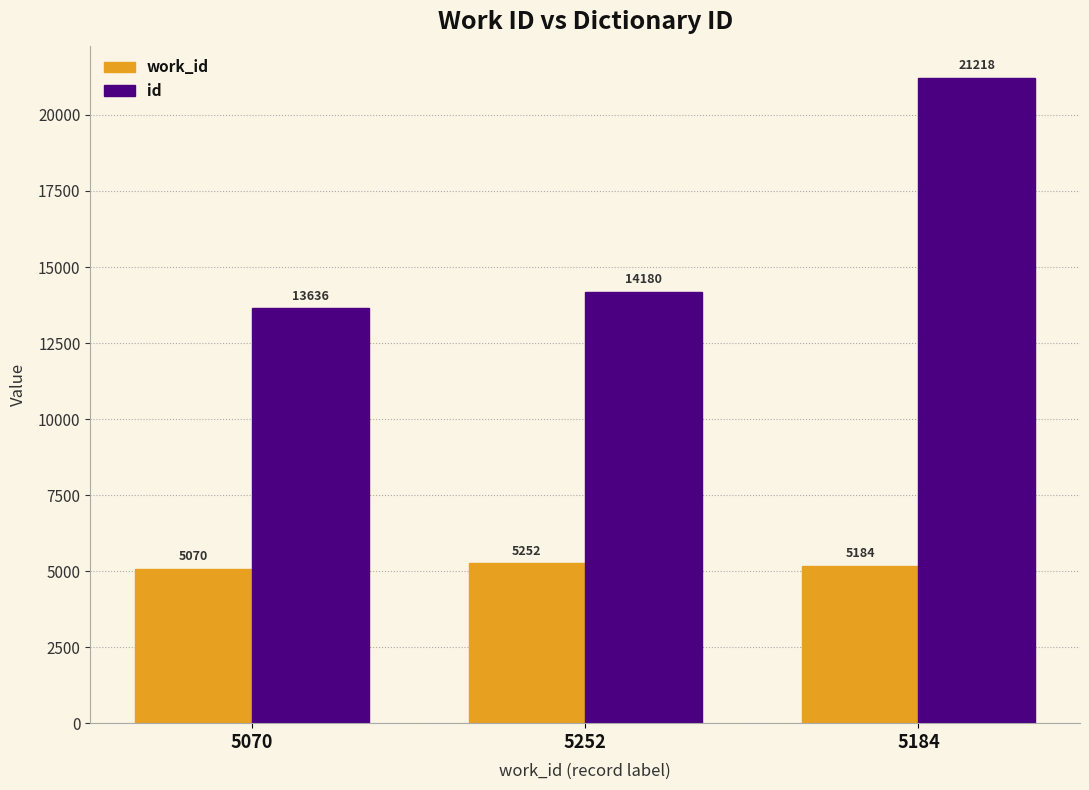

What is the total value across all series at 5184?

26402